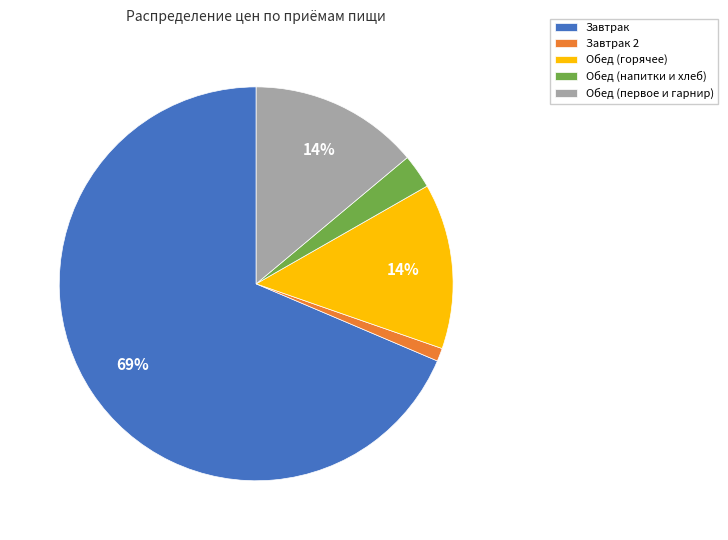

To the nearest percent, what is the average slice percentage?

20%